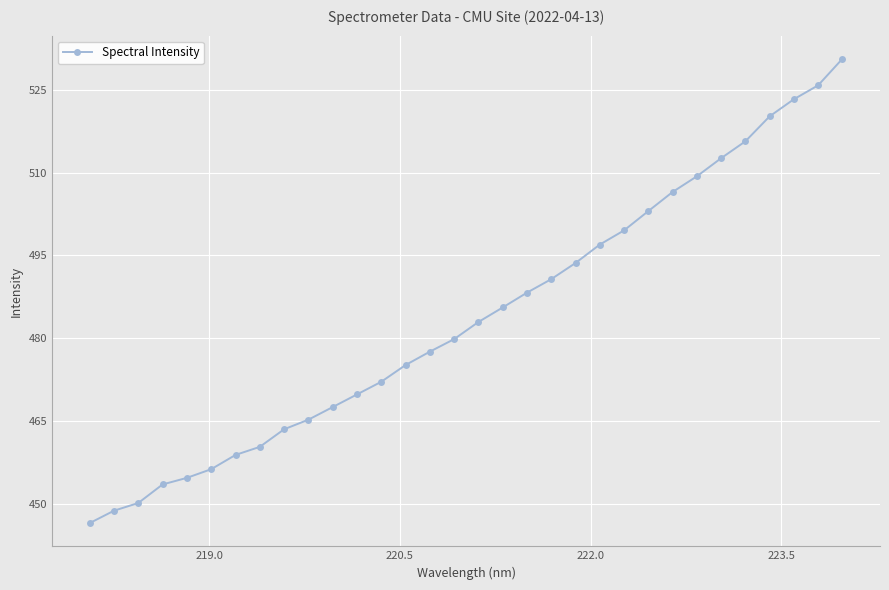

What is the value of the 24th point from the left?

503.0